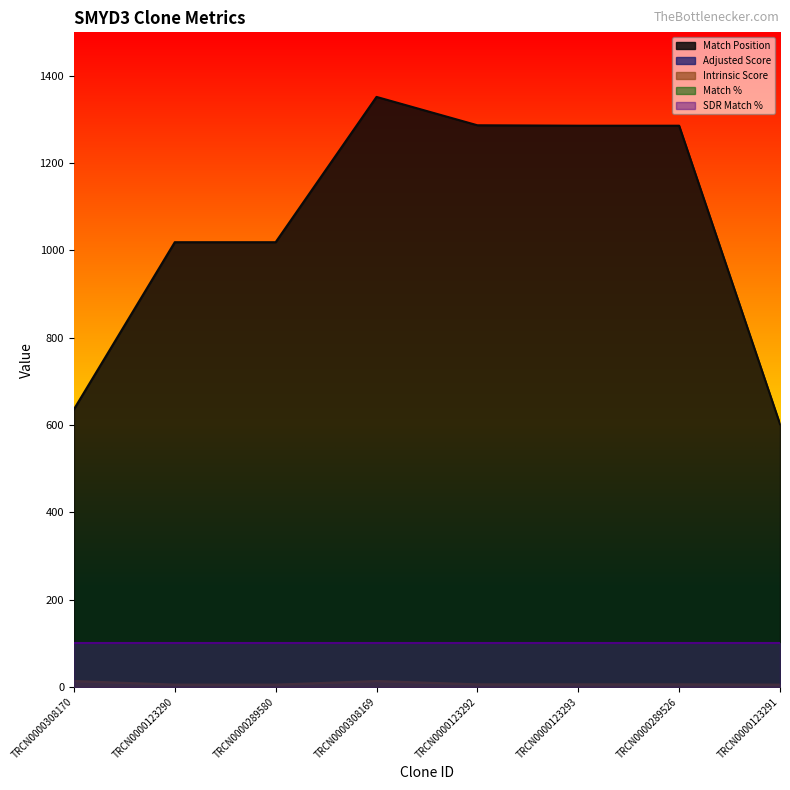

At which label does Match Position reach its minimum?

TRCN0000123291